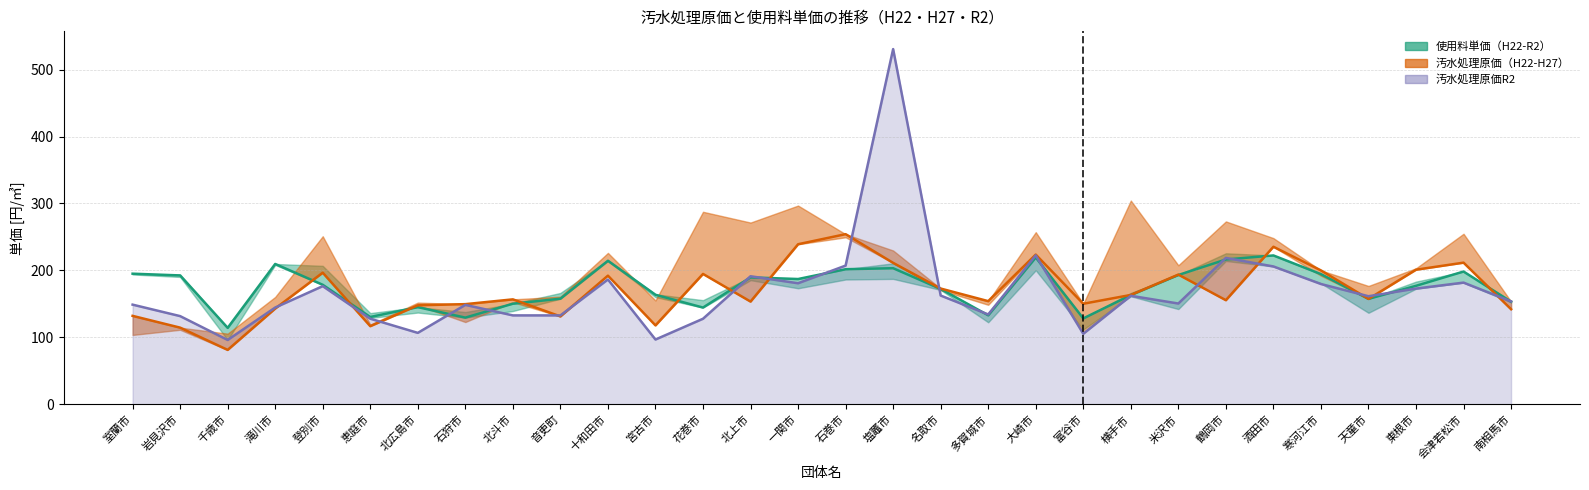

The 使用料単価H27 series shows 45.6 at 寒河江市. True or false?

False